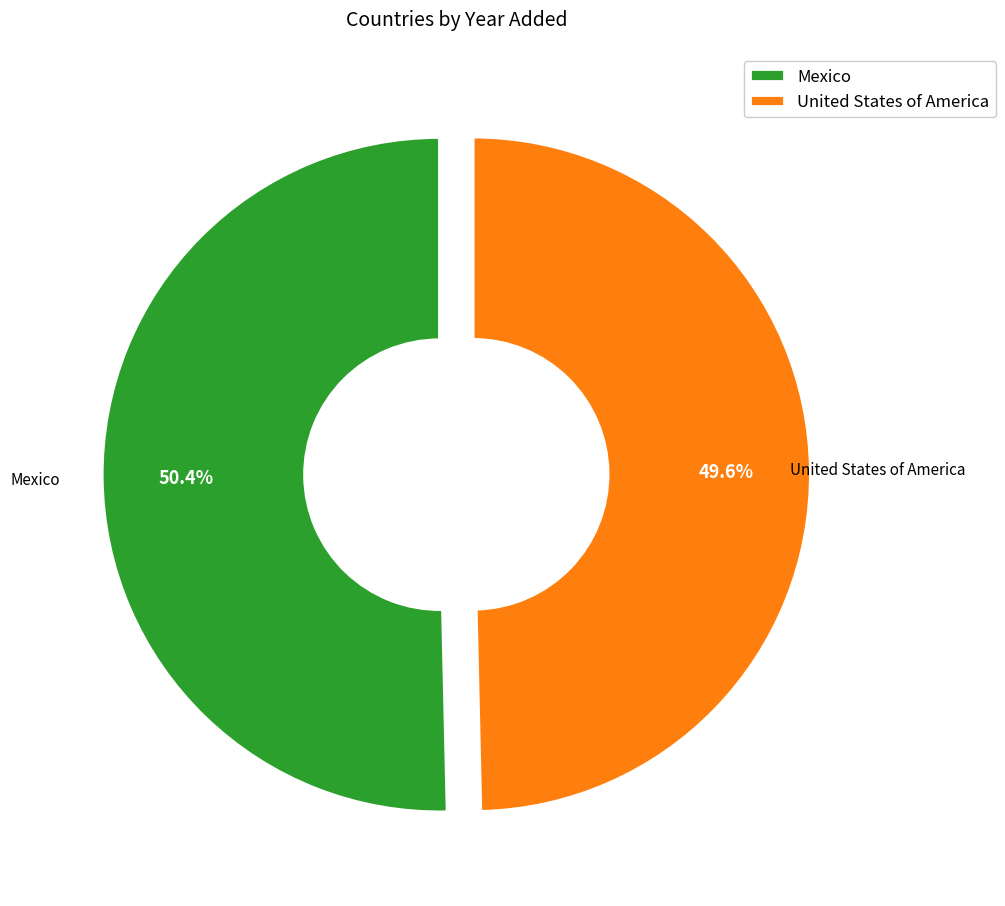

Is it true that Mexico is 50% of the pie?

True